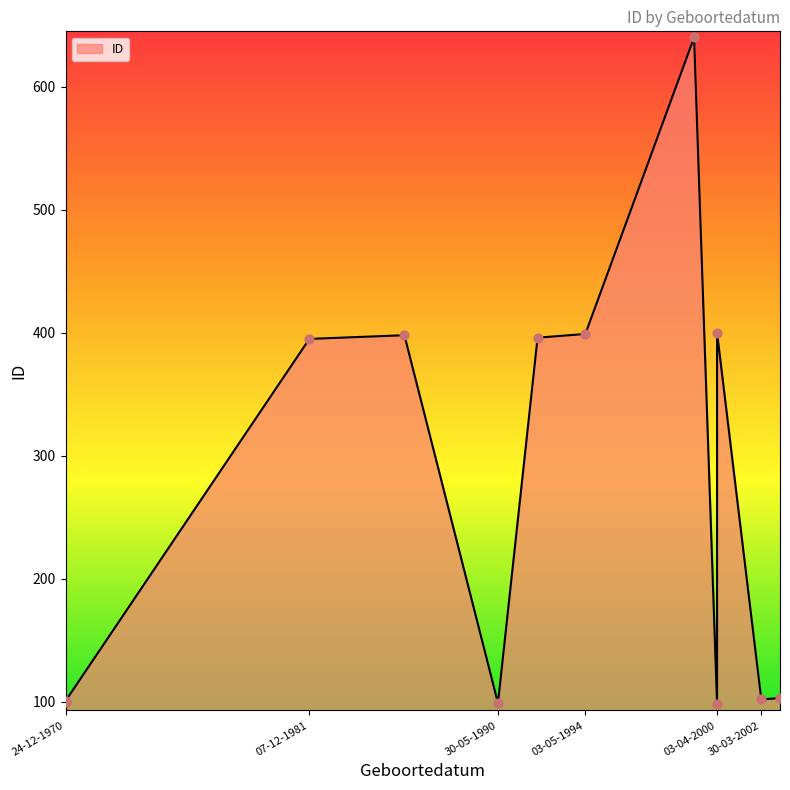

What is the change in value from 16-03-1986 to 03-05-1994?

+1